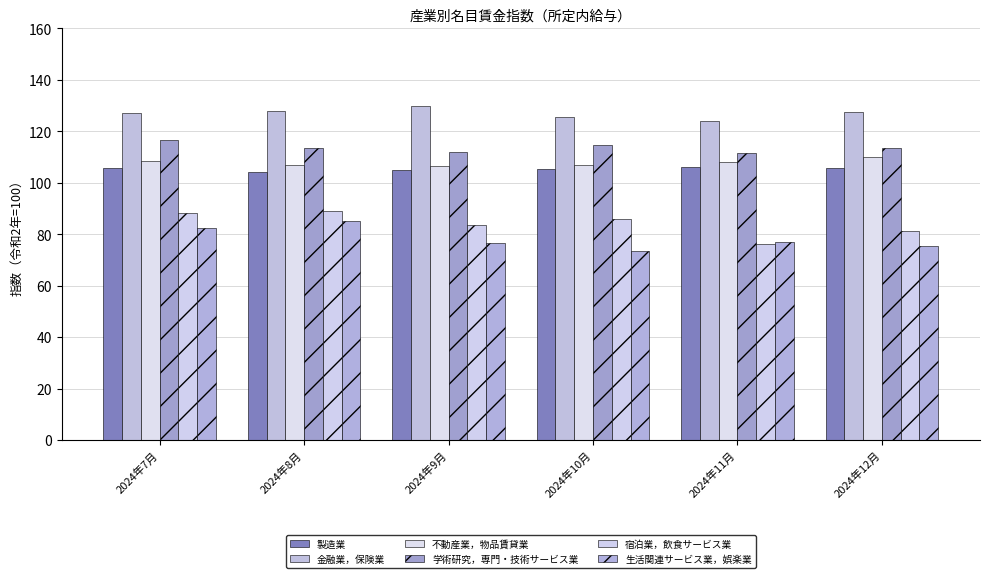

What is the label of the 4th bar from the right?

2024年9月